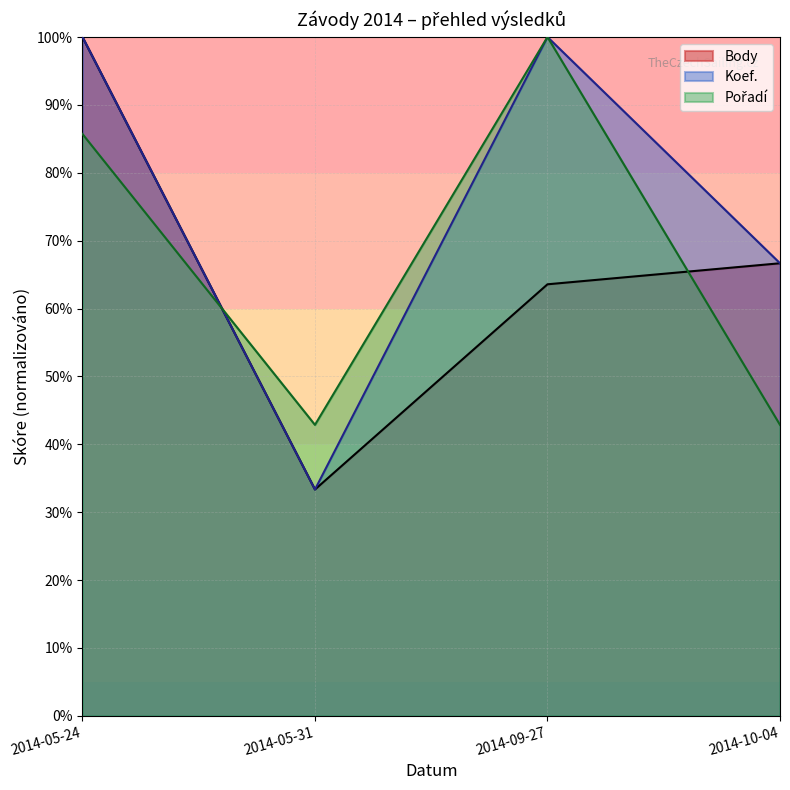

The value of Pořadí at 2014-05-24 is 85.7. True or false?

True